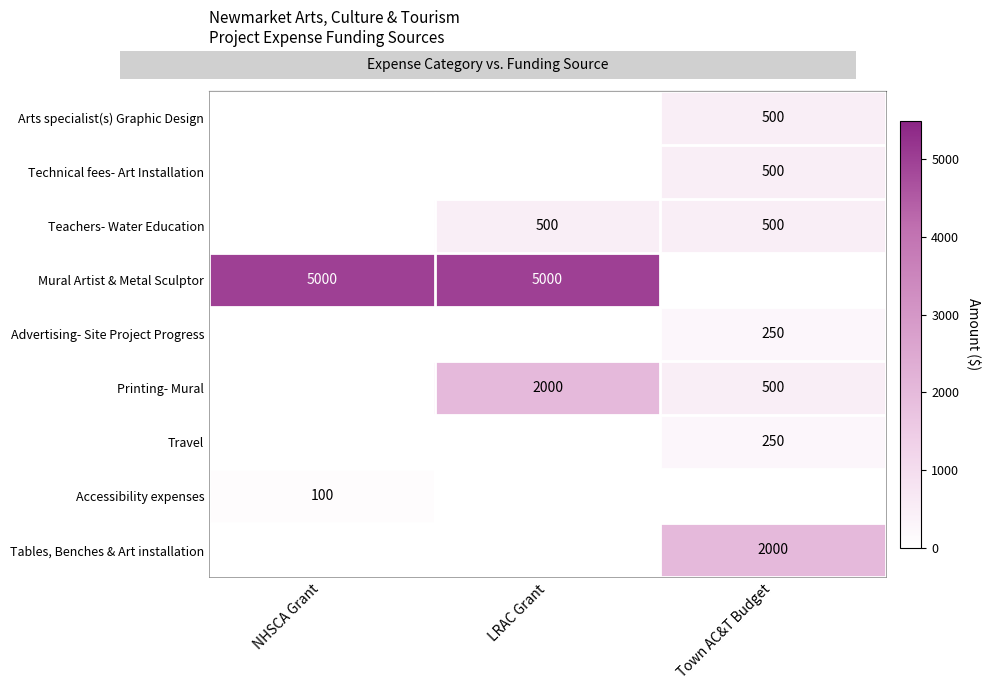

At which category is the sum across all series the highest?

LRAC Grant